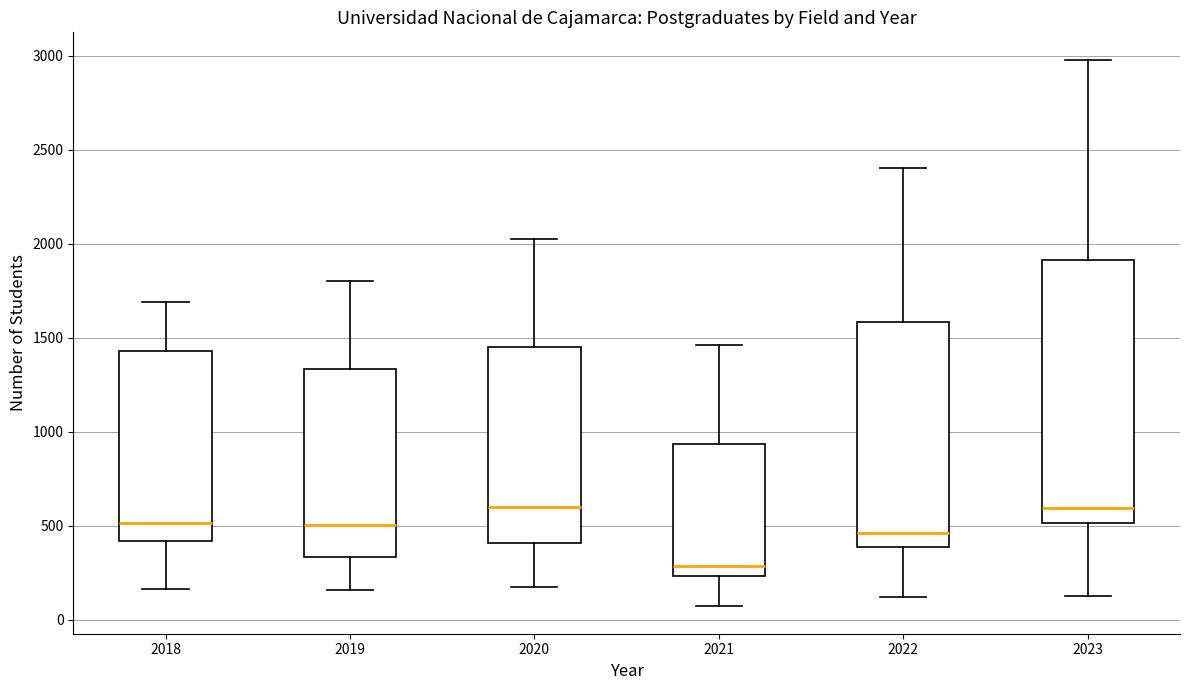

Where is the lower edge of the box at x = 2022 on the y-axis? The values are not printed on the chart, so give them approximately, as read against the axis.

400